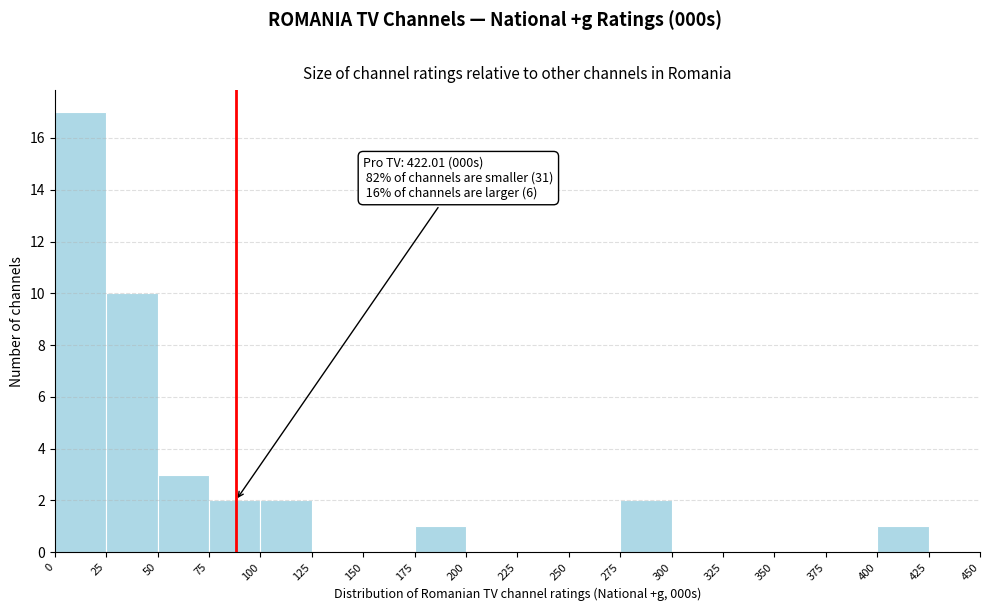

Over which range of the x-axis is the bar tallest?

0 to 25